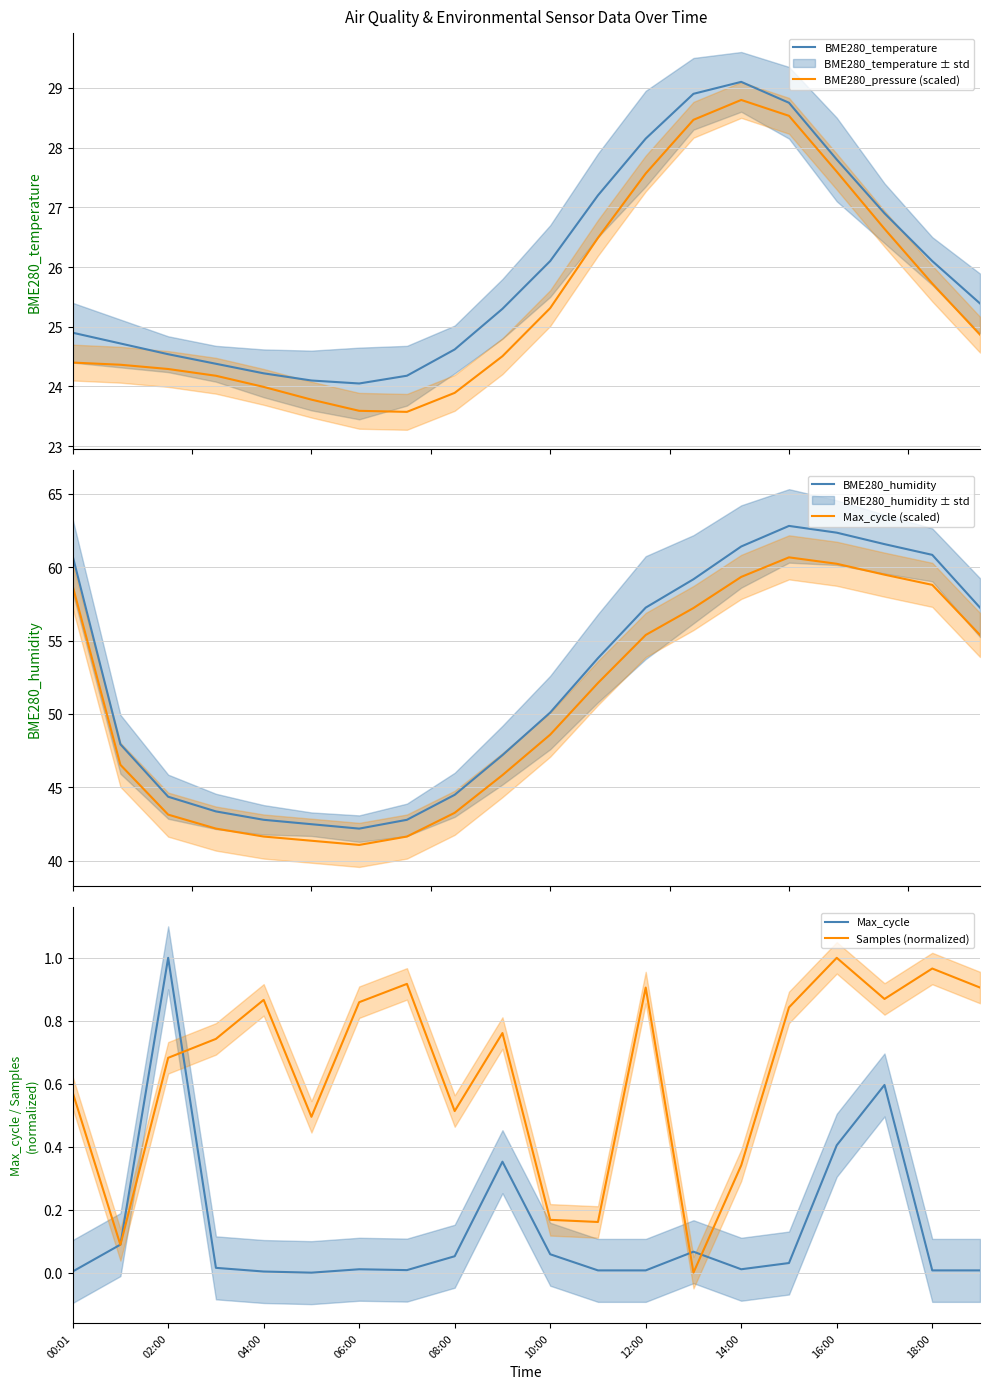

Which series has the largest range (max minus min)?

BME280_humidity